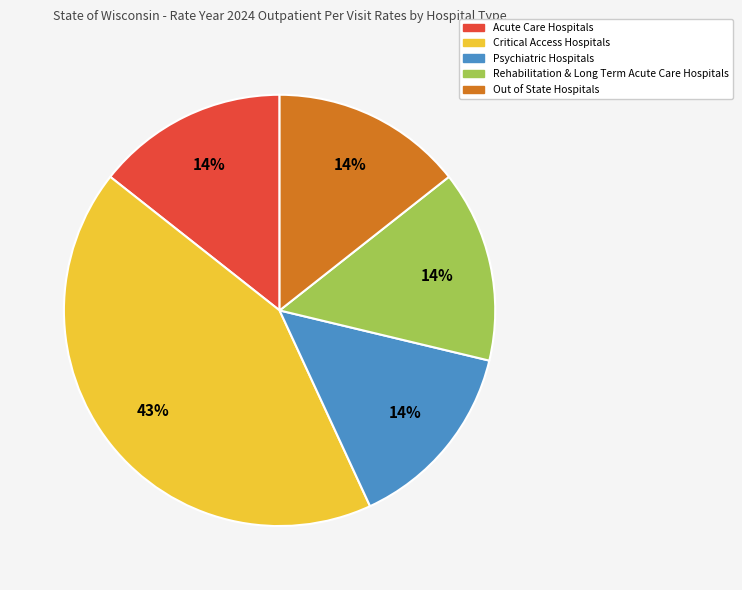

Combined, do Acute Care Hospitals and Out of State Hospitals account for over 50%?

No